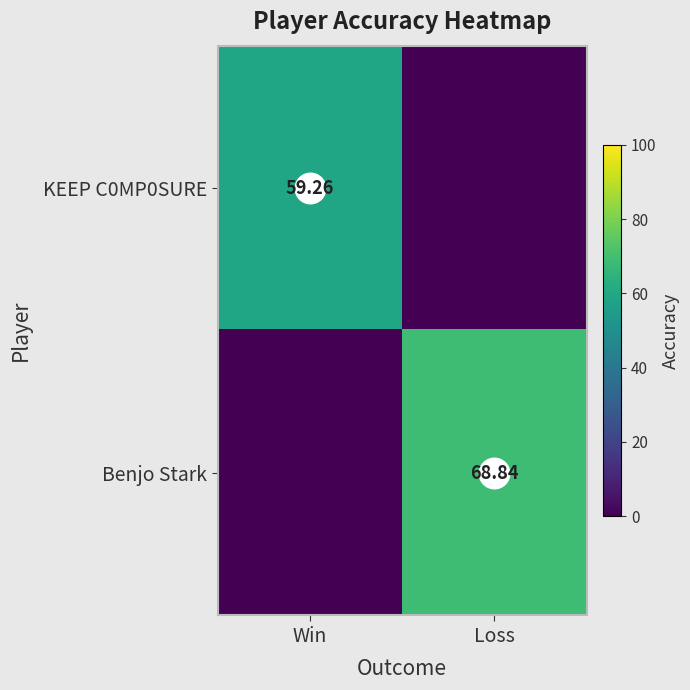

Is the value of KEEP C0MP0SURE at Win greater than the value of Benjo Stark at Loss?

No